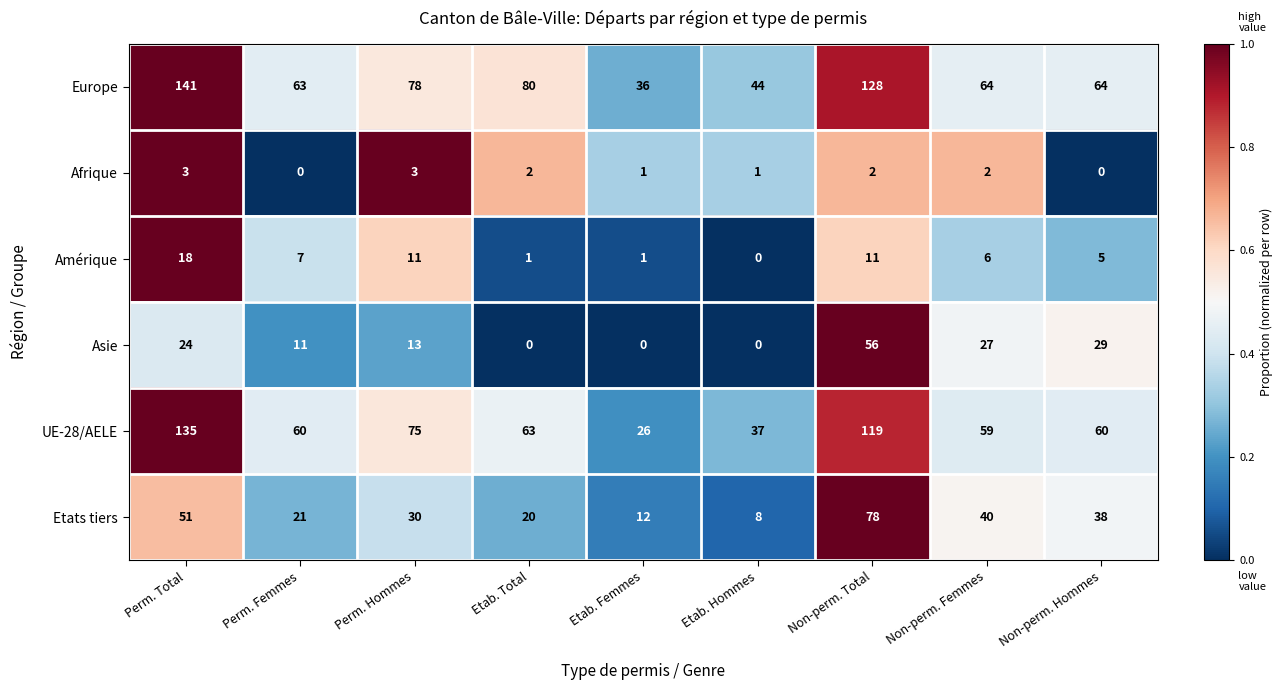

Read the Europe value at Non-perm. Femmes.

64